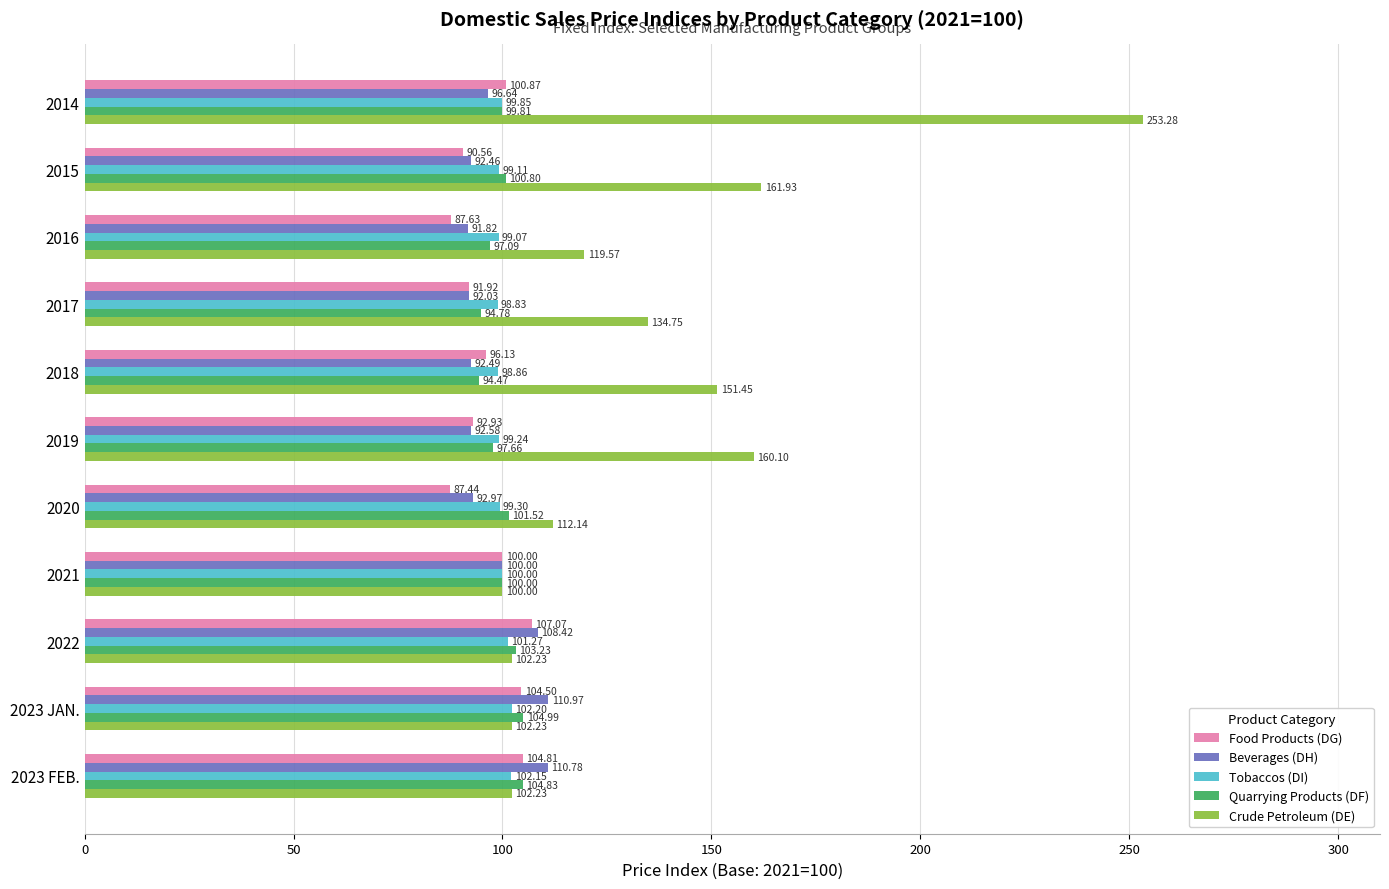

What is the difference between the highest and lowest values at 2017?

42.8